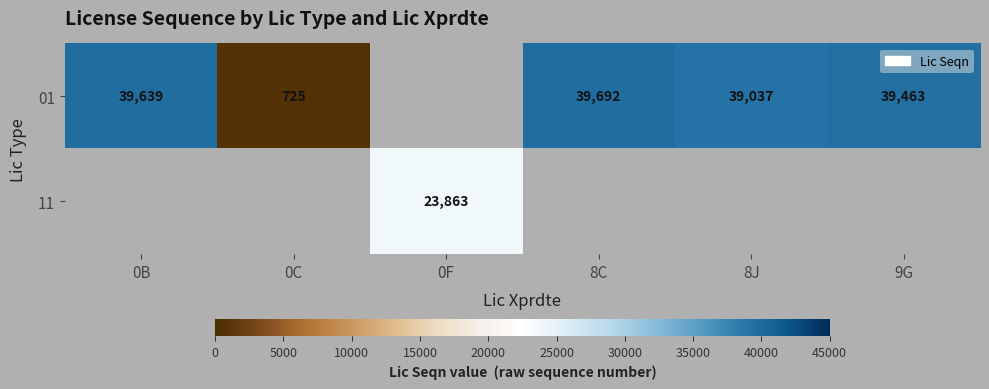

The value of 01 at 8C is 39692. True or false?

True